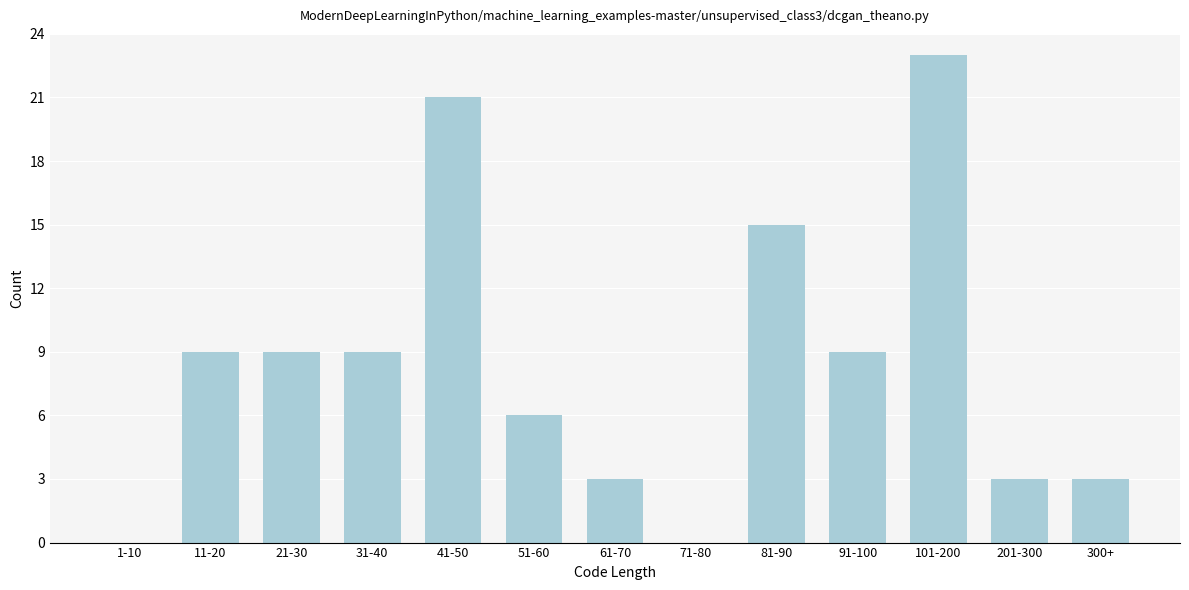

Reading right to left, what are all the values shown in this chart?

300+=3	201-300=3	101-200=23	91-100=9	81-90=15	71-80=0	61-70=3	51-60=6	41-50=21	31-40=9	21-30=9	11-20=9	1-10=0